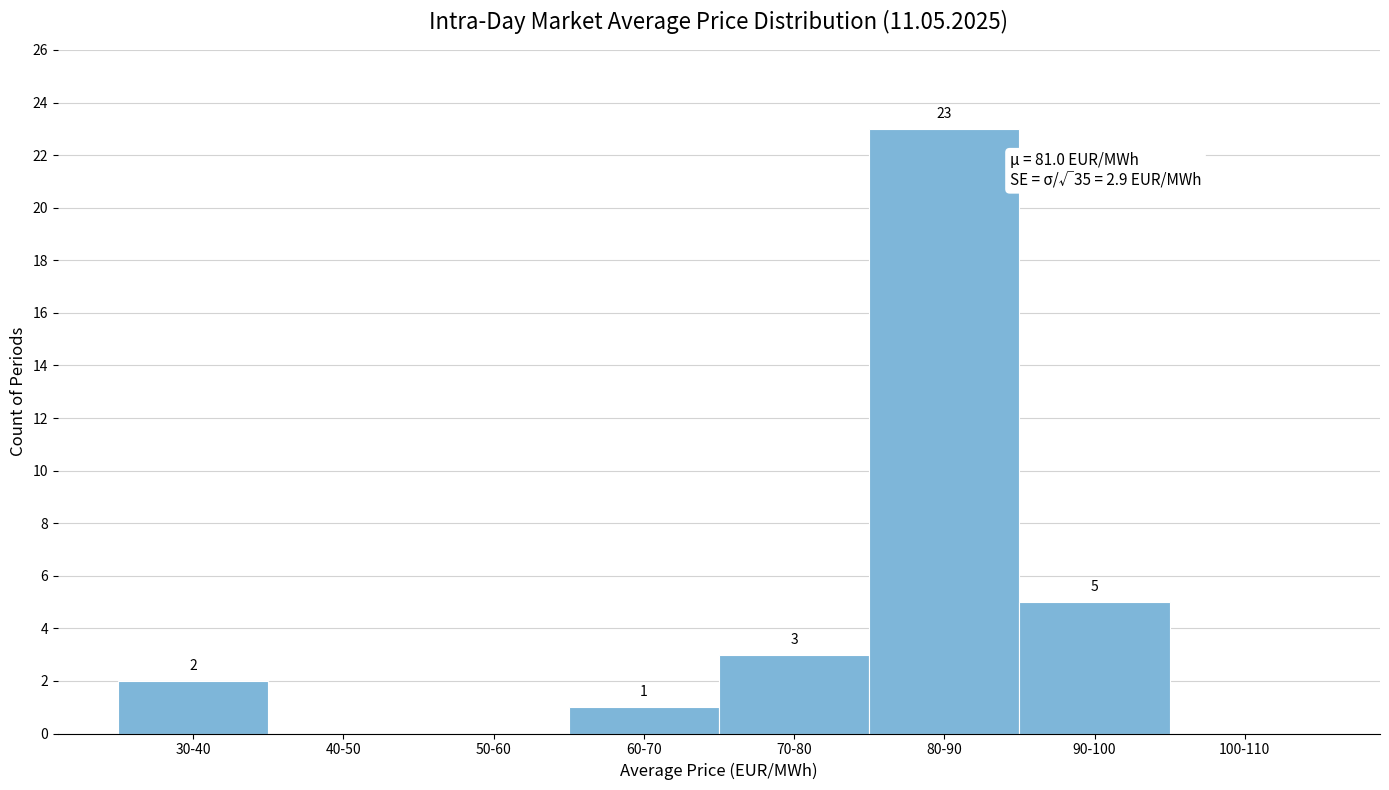

Reading left to right, transcribe all the data shown in this chart.

30-40=2	40-50=0	50-60=0	60-70=1	70-80=3	80-90=23	90-100=5	100-110=0